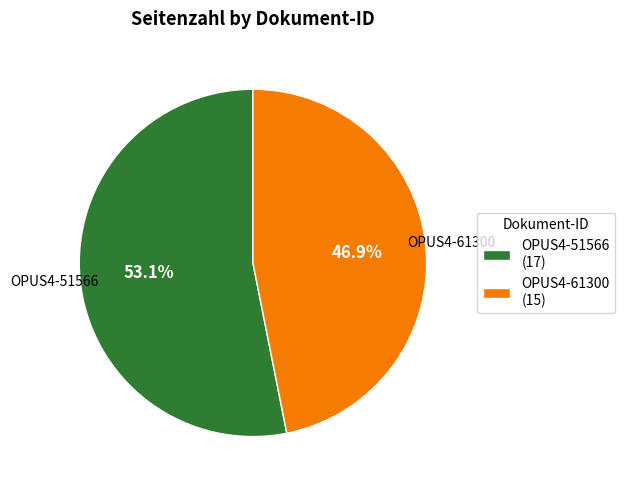

What is the ratio of the value at OPUS4-51566 to the value at OPUS4-61300?

1.1